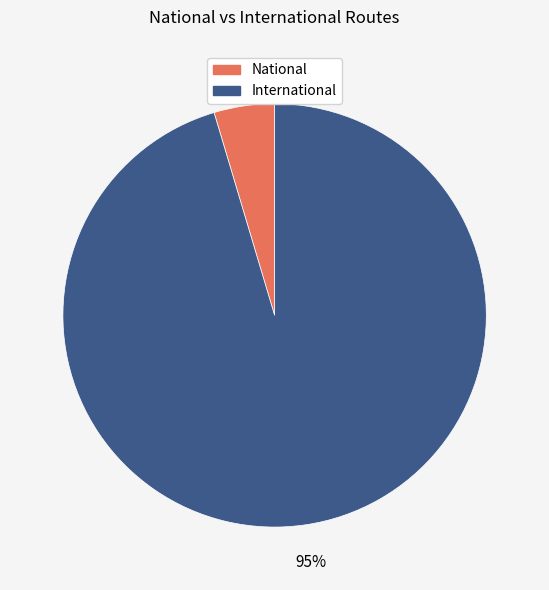

True or false: International accounts for 95% of the total.

True